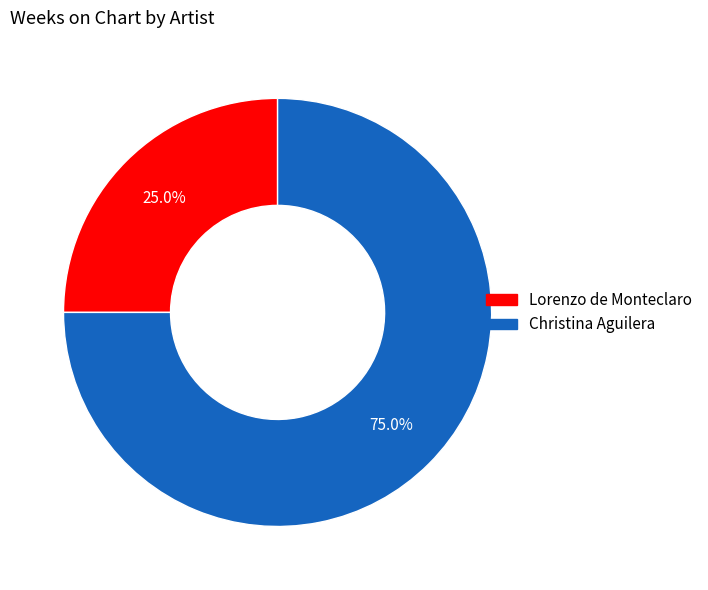

Which category accounts for the majority?

Christina Aguilera